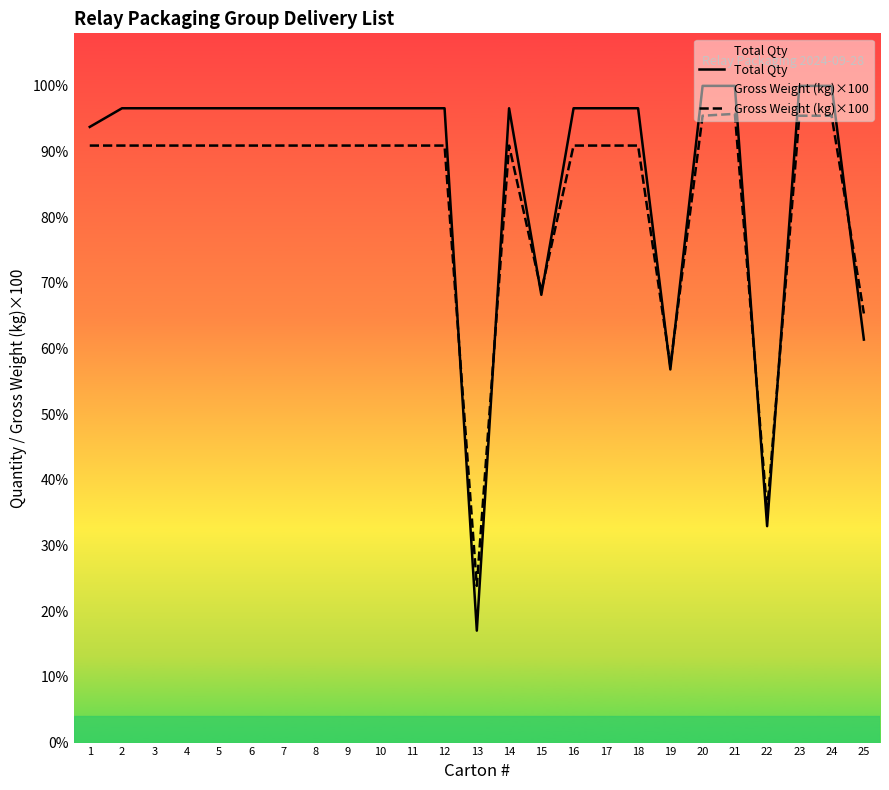

Which series has the largest total across all categories?

Total Qty